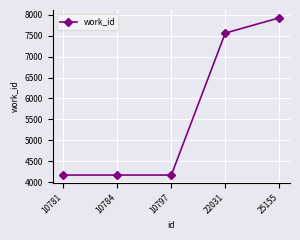

What is the change in value from 10797 to 22031?

+3398